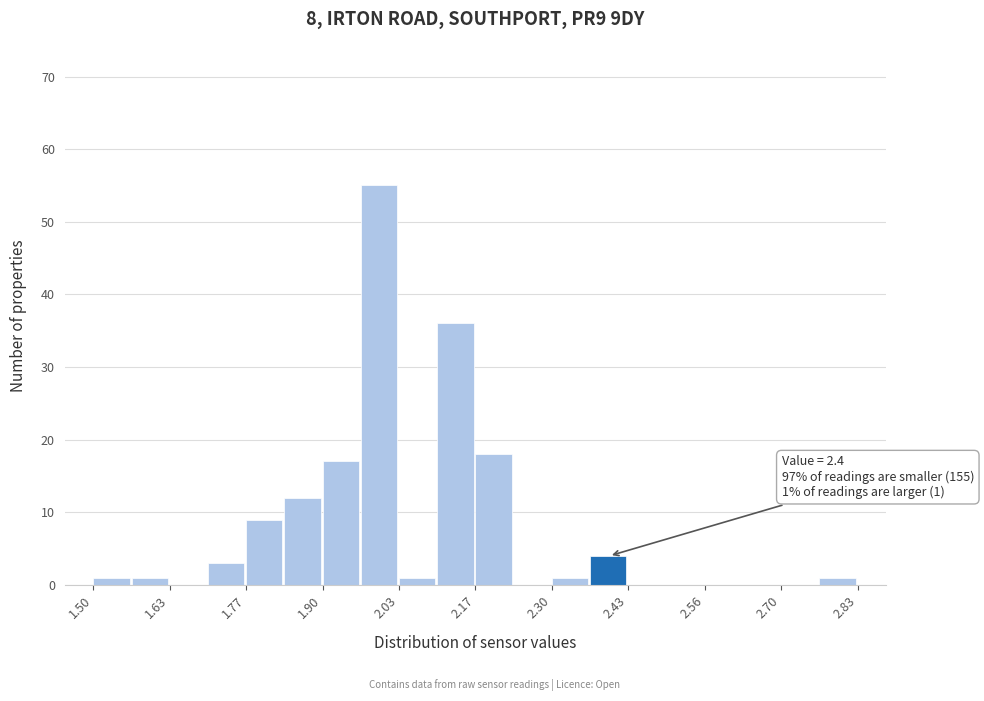

Read against the x-axis, roughly where is the centre of the tallest bar?

2.00